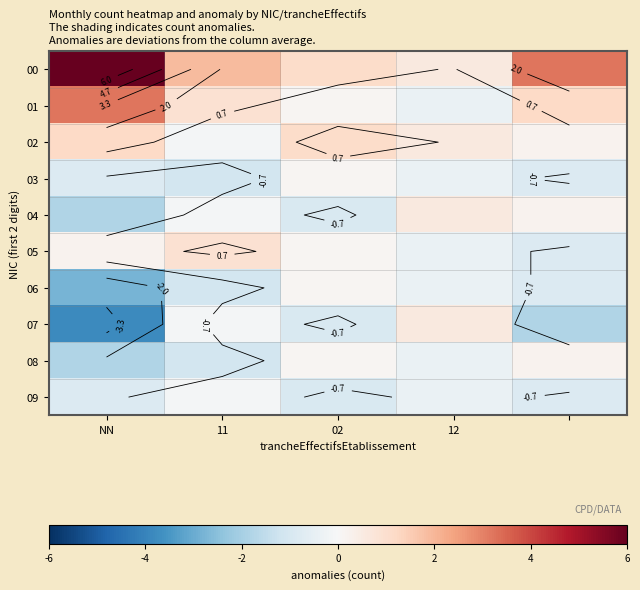

At which category is the sum across all series the highest?

NN